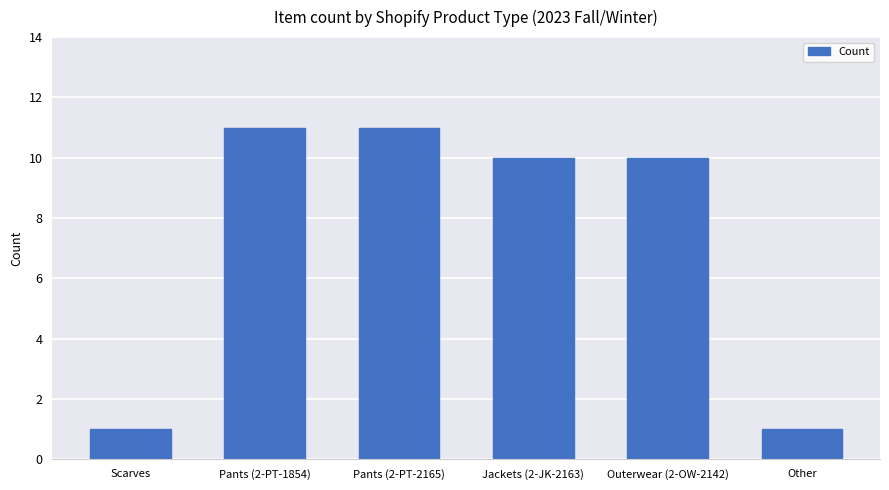

Is it true that the value at Scarves is 1?

True